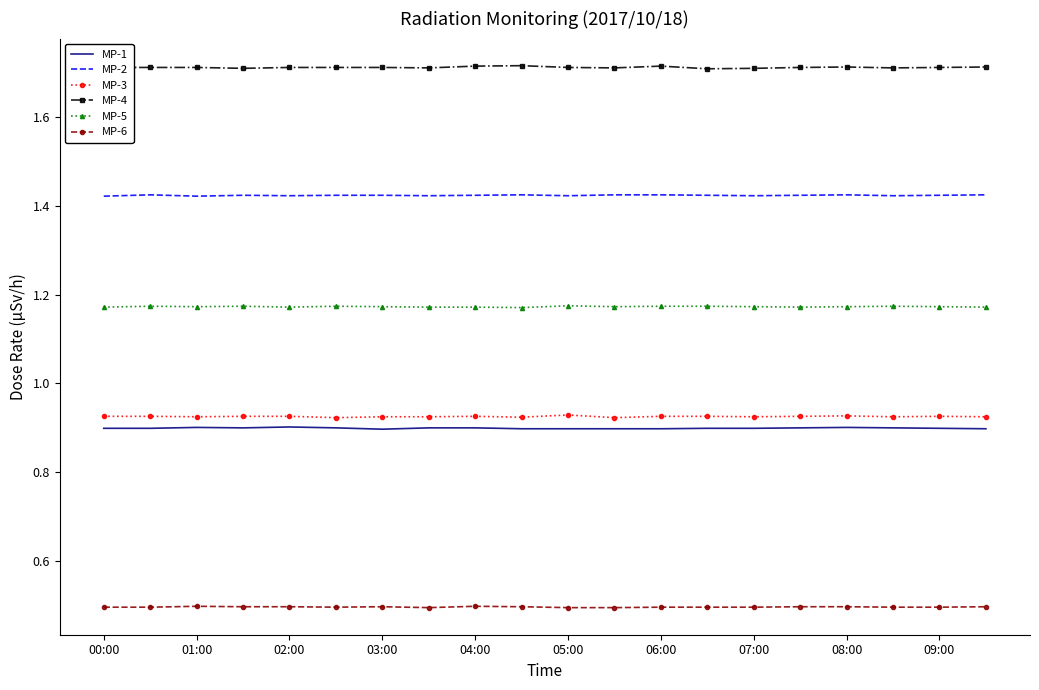

What is the maximum value for MP-6?

0.5